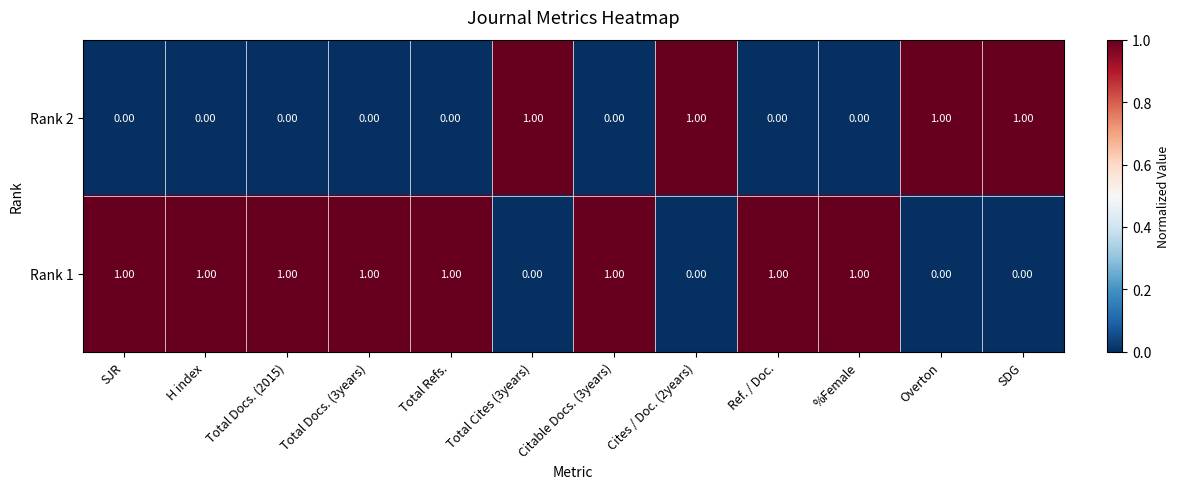

Is the value of Rank 1 at Total Docs. (3years) greater than the value of Rank 2 at Ref. / Doc.?

Yes